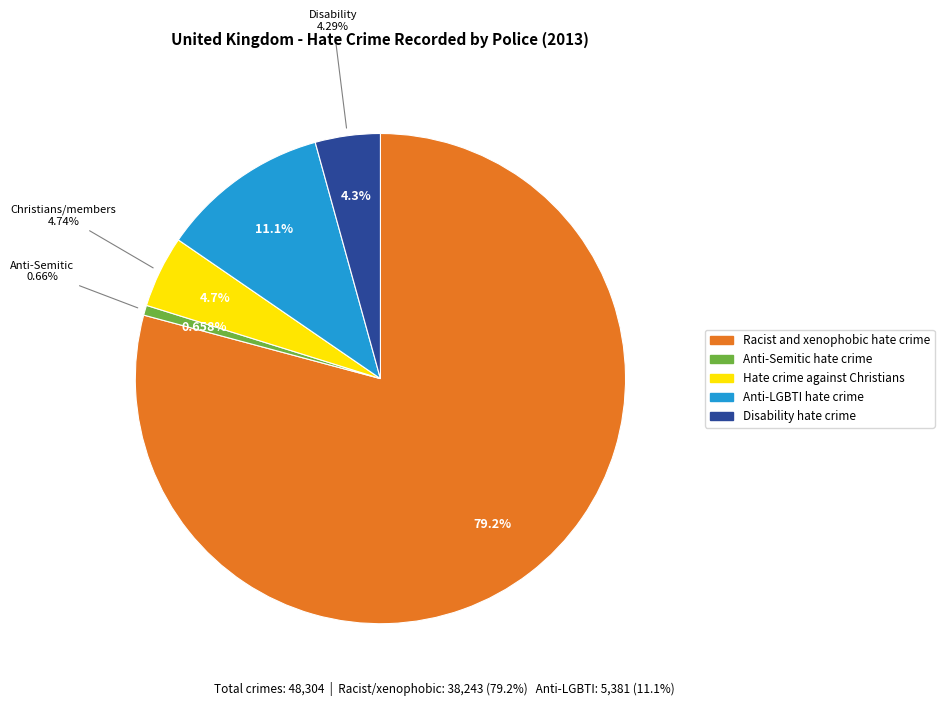

To the nearest percent, what is the combined percentage of Racist and xenophobic hate crime and Anti-Semitic hate crime?

80%